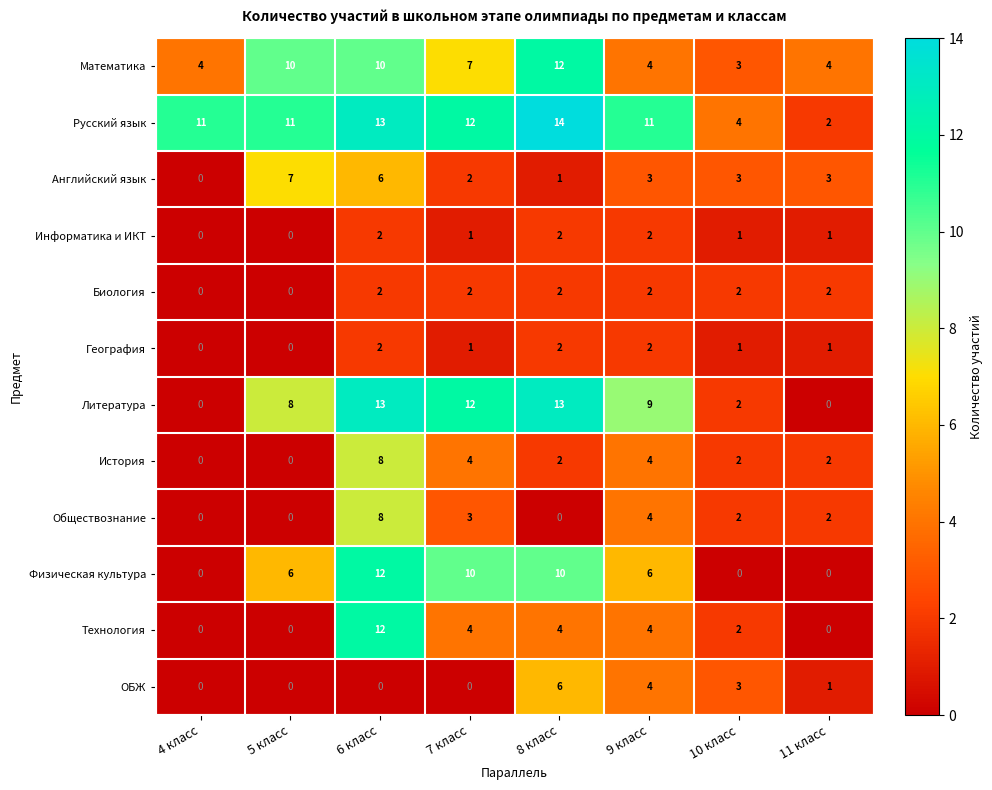

Which category has the highest value across all series?

8 класс